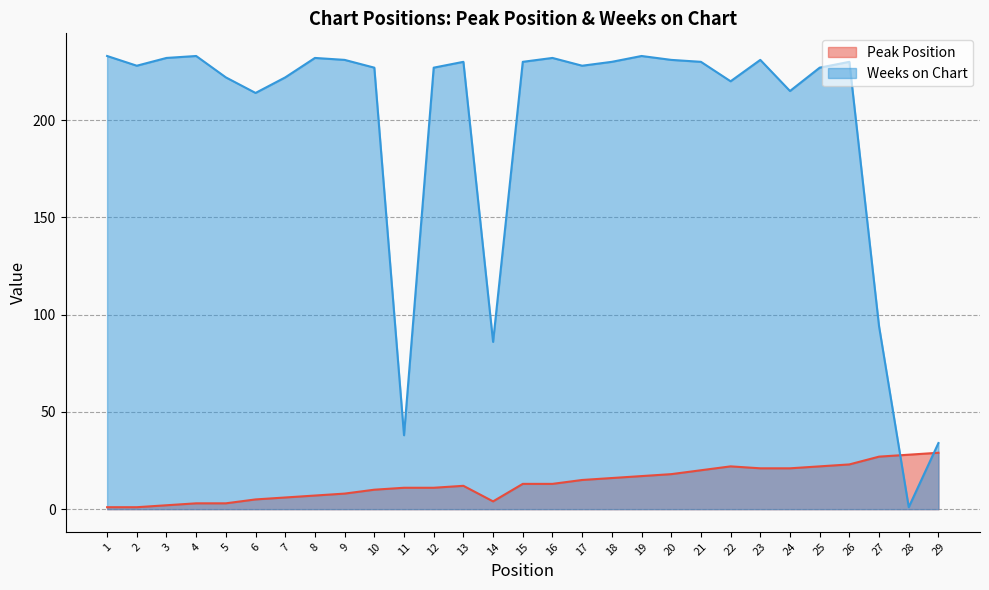

How many lines are shown in the chart?

2